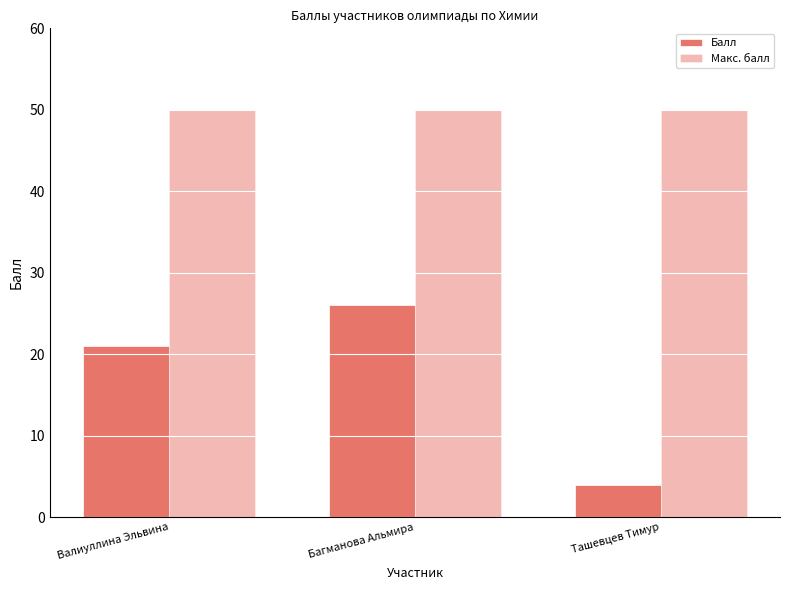

Is it true that Макс. балл equals 50 at Багманова Альмира?

True